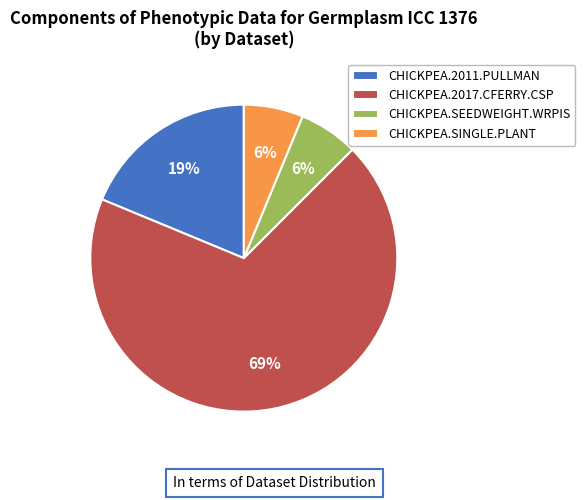

Which category accounts for the majority?

CHICKPEA.2017.CFERRY.CSP